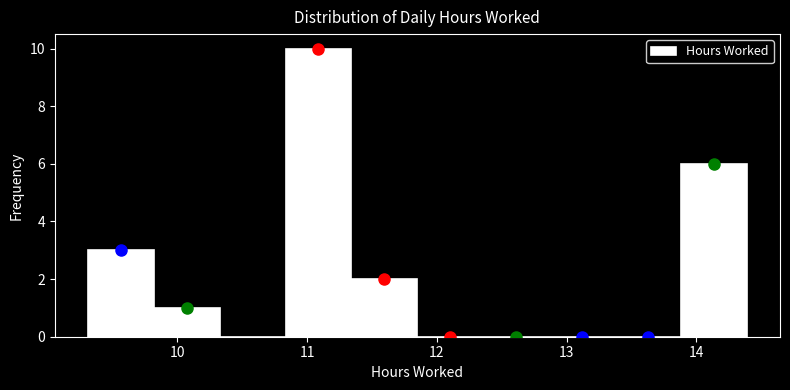

Which range on the x-axis has the tallest bar?

10.8 to 11.3